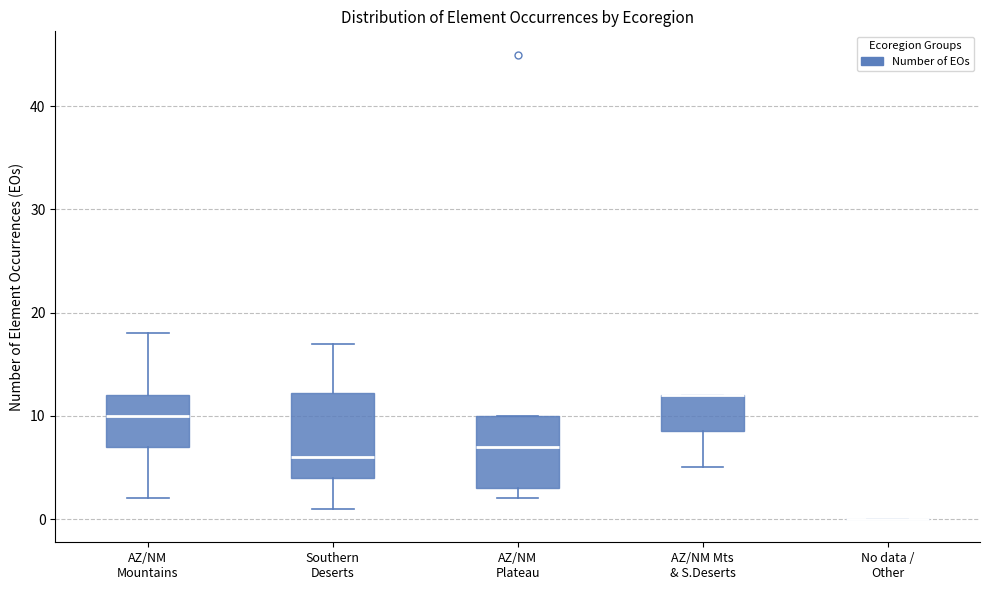

Where does the upper whisker of the box for Southern Deserts end on the y-axis? The values are not printed on the chart, so give them approximately, as read against the axis.

17